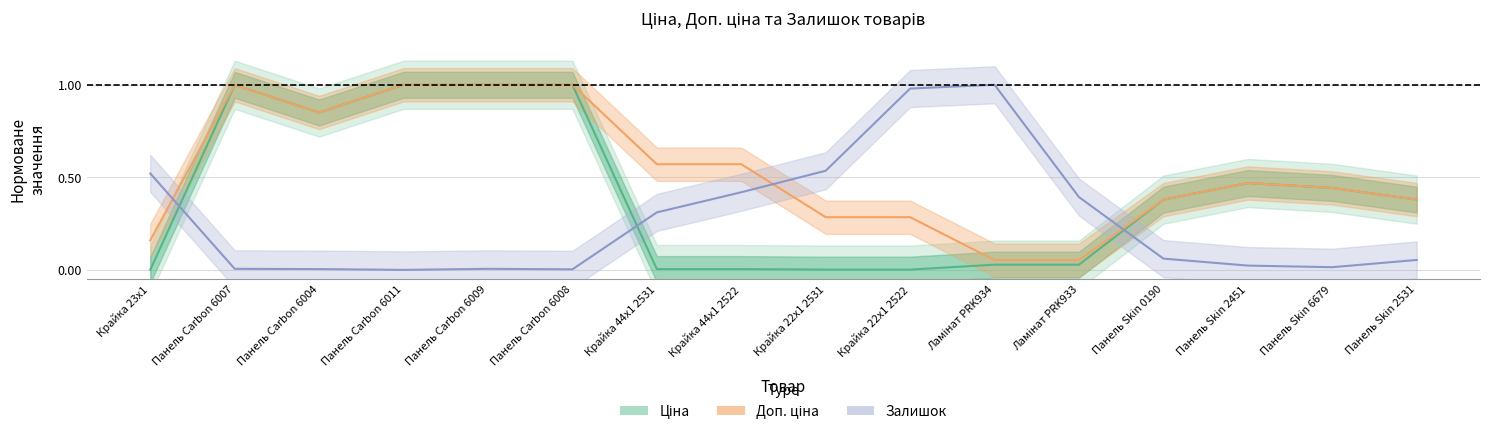

What is the total value across all series at Панель Carbon 6008?

2.0